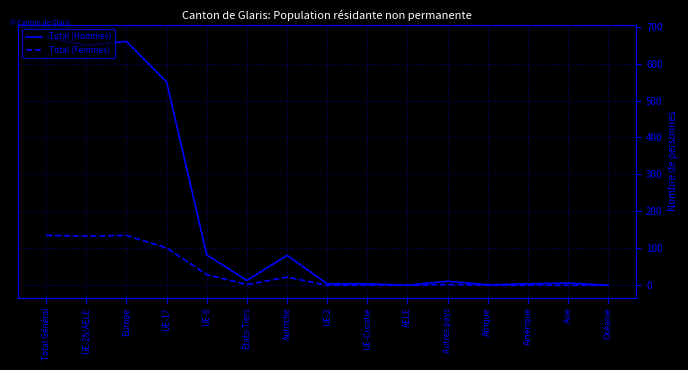

At Europe, list the series in order from smallest to largest.

Total (Femmes), Total (Hommes)